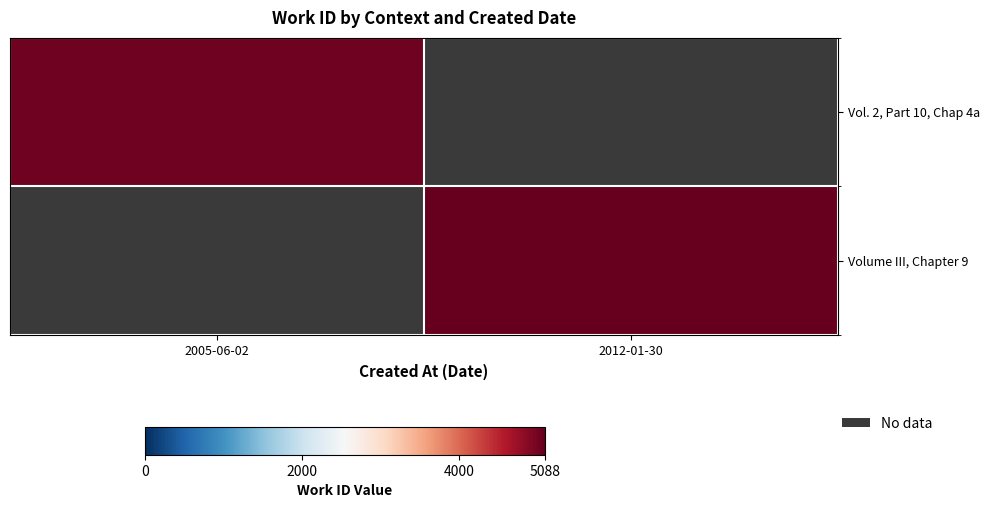

Count the number of categories in the chart.

2